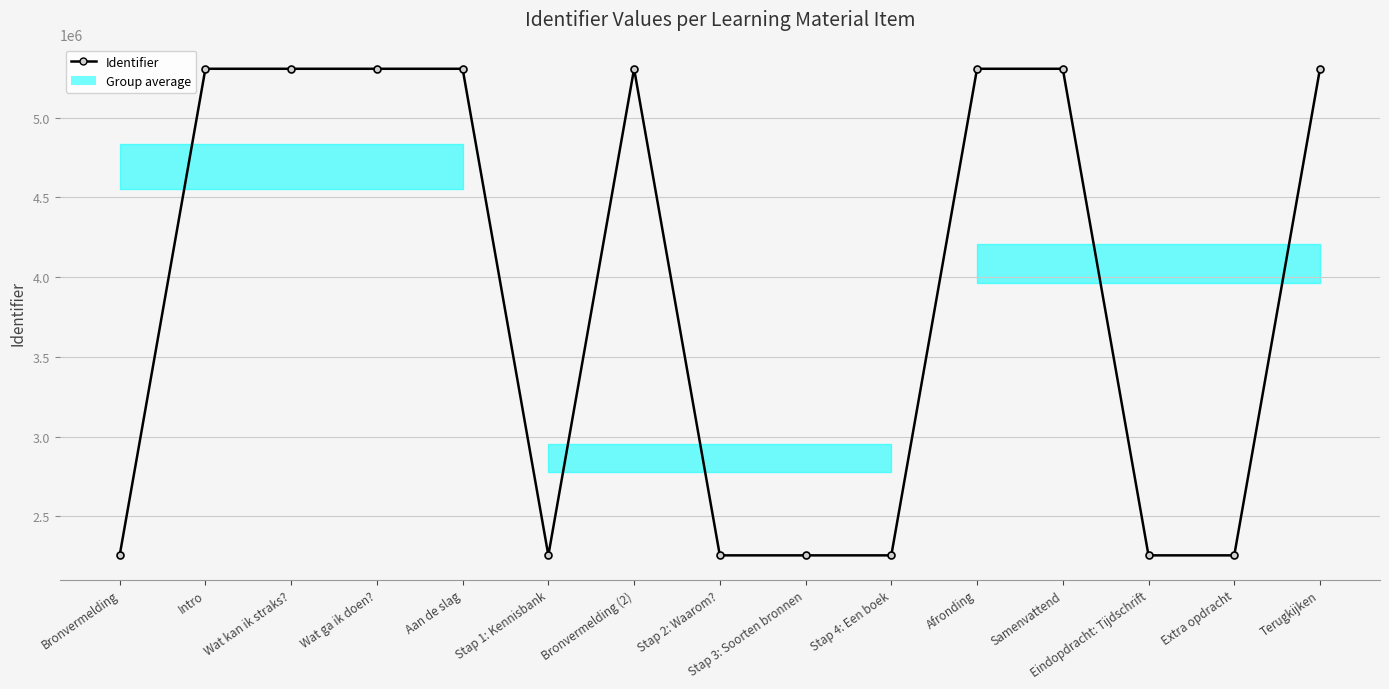

Count the number of data series in this chart.

1